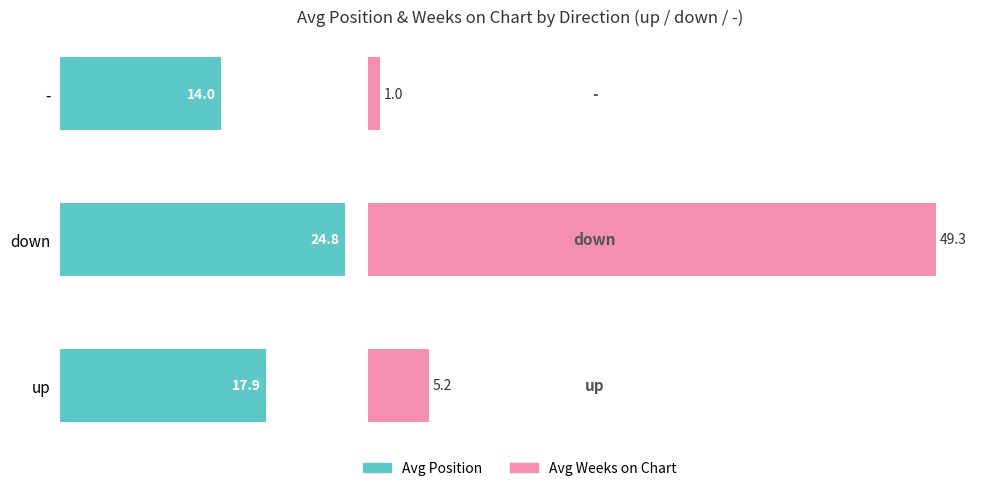

What is the approximate value of Avg Position at up?

17.9